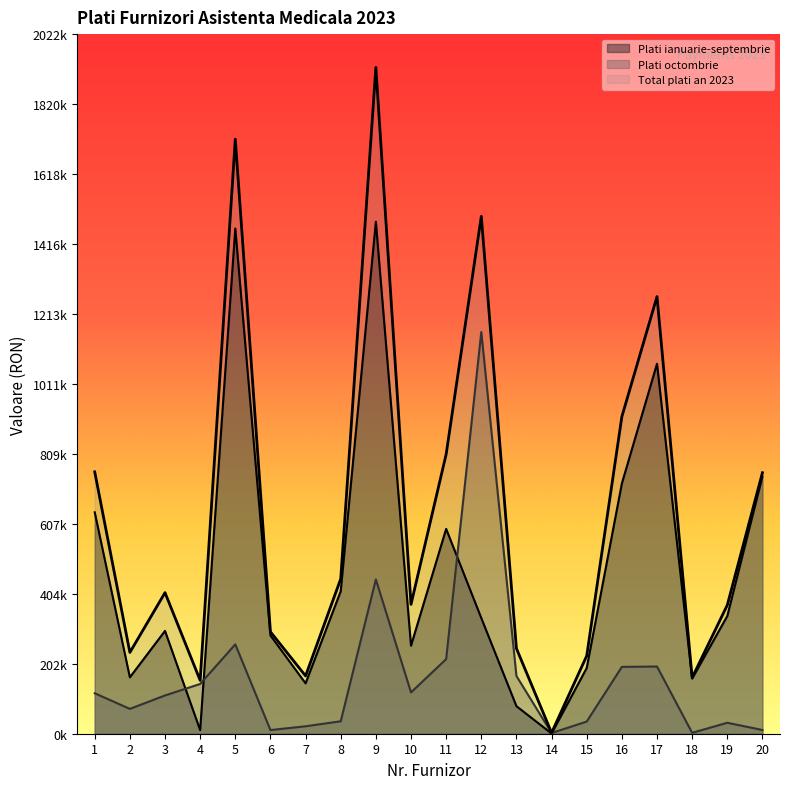

Reading left to right, extract all data points from this chart.

Plati ianuarie-septembrie: 640057.4	163061.3	297230.3	10342.0	1460411.9	284053.1	145611.7	411870.0	1480058.1	254444.9	592089.4	334368.6	79626.0	585.6	189992.8	723320.4	1069411.2	159444.0	340126.2	743739.3
Plati octombrie: 116950.1	71799.1	110623.8	143879.0	258349.3	10573.2	21520.1	35933.0	445982.2	119431.4	215649.5	1161195.8	166891.8	2022.5	35160.7	193213.4	194275.8	2605.0	31674.2	10770.3
Total plati an 2023: 757007.5	234860.4	407854.1	154221.0	1718761.2	294626.3	167131.8	447803.0	1926040.2	373876.3	807738.9	1495564.4	246517.8	2608.1	225153.4	916533.8	1263687.0	162048.9	371800.4	754509.6